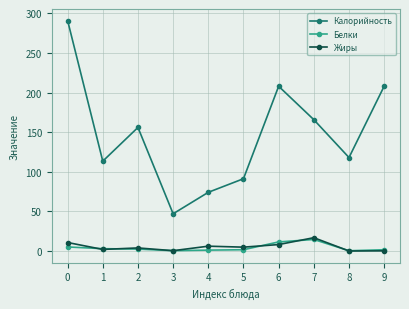

What is the spread (max minus min) of values at 8?

118.0